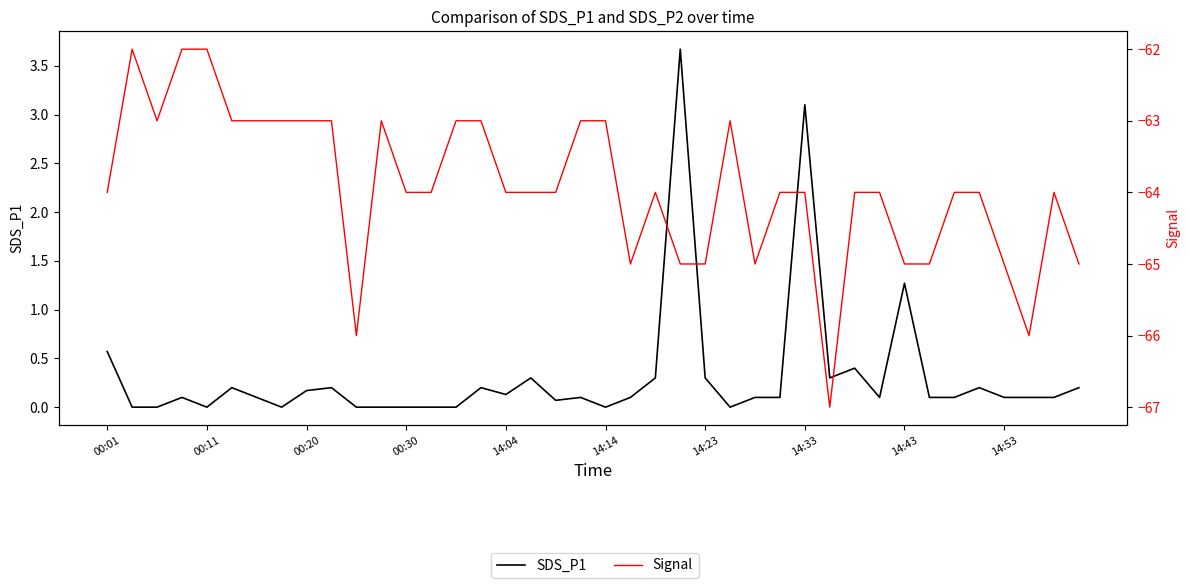

How many interior local valleys does the SDS_P1 series have?

8